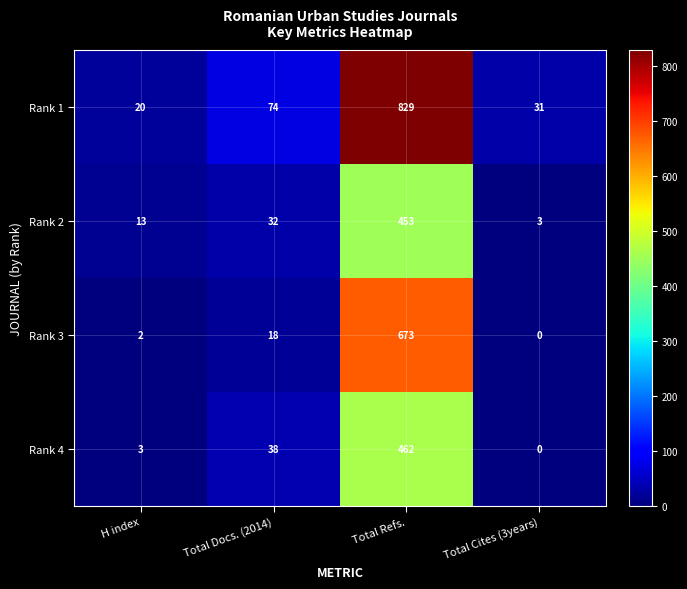

Reading right to left, what are all the values shown in this chart?

Rank 1: Total Cites (3years)=31	Total Refs.=829	Total Docs. (2014)=74	H index=20
Rank 2: Total Cites (3years)=3	Total Refs.=453	Total Docs. (2014)=32	H index=13
Rank 3: Total Cites (3years)=0	Total Refs.=673	Total Docs. (2014)=18	H index=2
Rank 4: Total Cites (3years)=0	Total Refs.=462	Total Docs. (2014)=38	H index=3